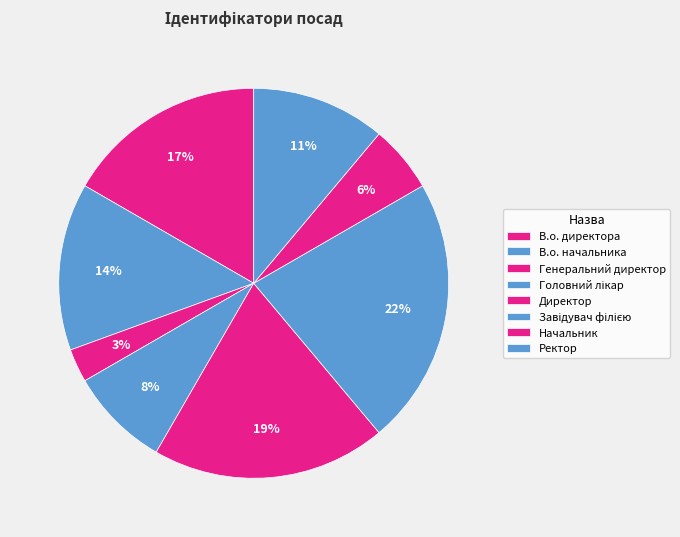

Do Генеральний директор and Ректор together represent more than half of the pie?

No